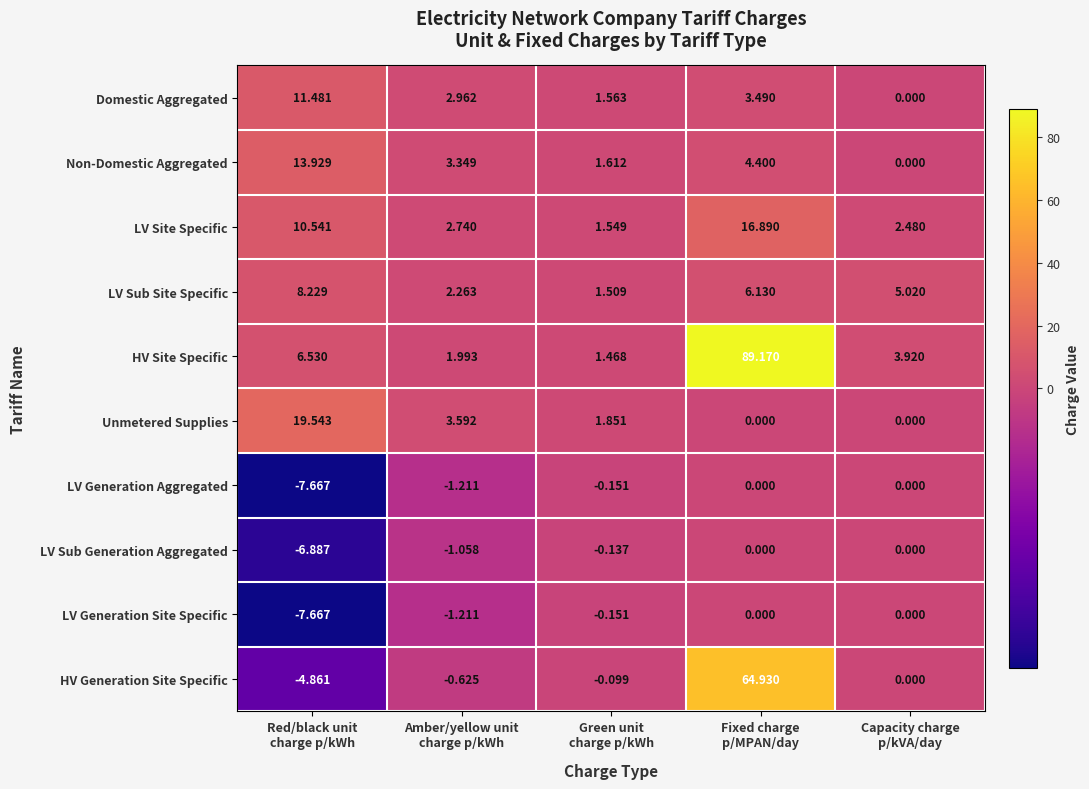

Which series has the largest total across all categories?

HV Site Specific